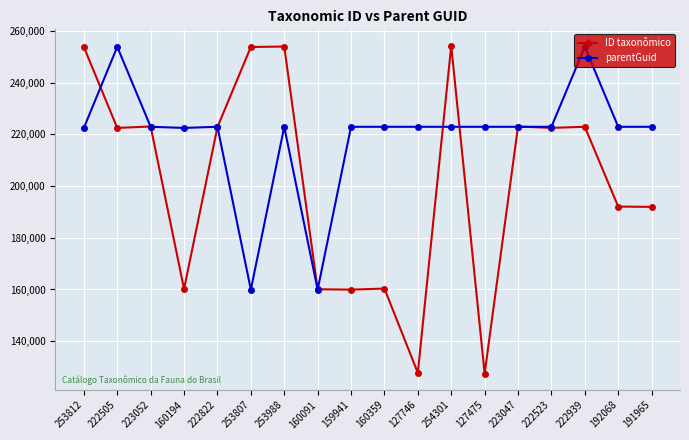

Does the chart display data point markers on the line(s)?

Yes